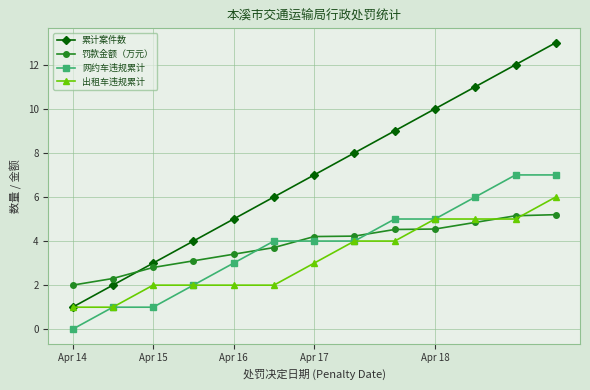

True or false: 网约车违规累计 and 累计案件数 intersect in this chart.

False